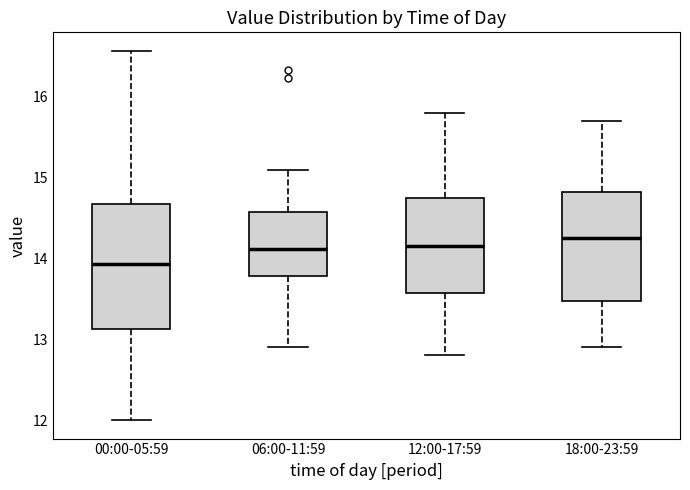

Which box has the lowest median line?

00:00-05:59